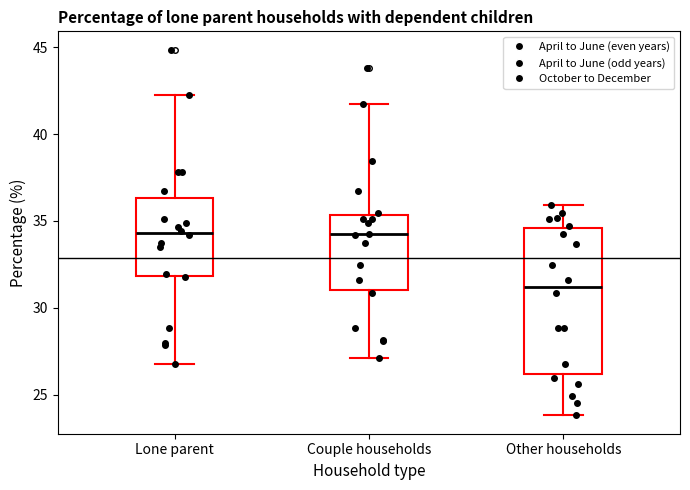

Reading left to right, transcribe this box plot: for each box, give where its median line is, the range the box spans, and where its two whiskers end, as read against the y-axis. The values are not printed on the chart, so give them approximately, as read against the axis.

Lone parent: median 34.5, box 32.0 to 36.5, whiskers 27.0 to 42.0
Couple households: median 34.0, box 31.0 to 35.5, whiskers 27.0 to 41.5
Other households: median 31.0, box 26.0 to 34.5, whiskers 24.0 to 36.0